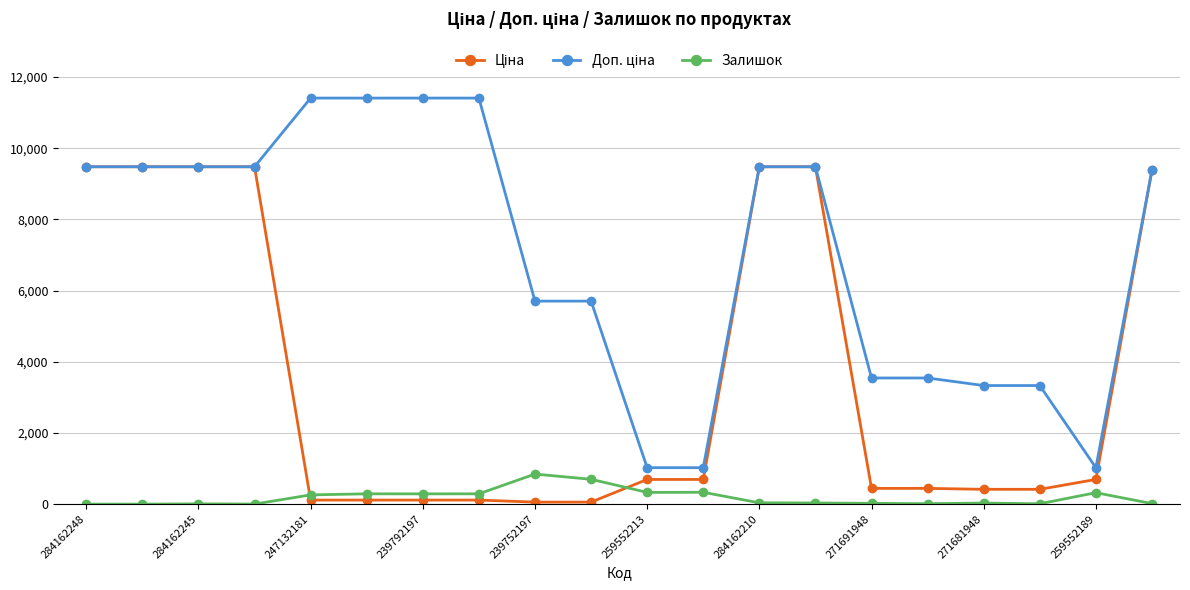

What is the greatest value displayed?

11410.0